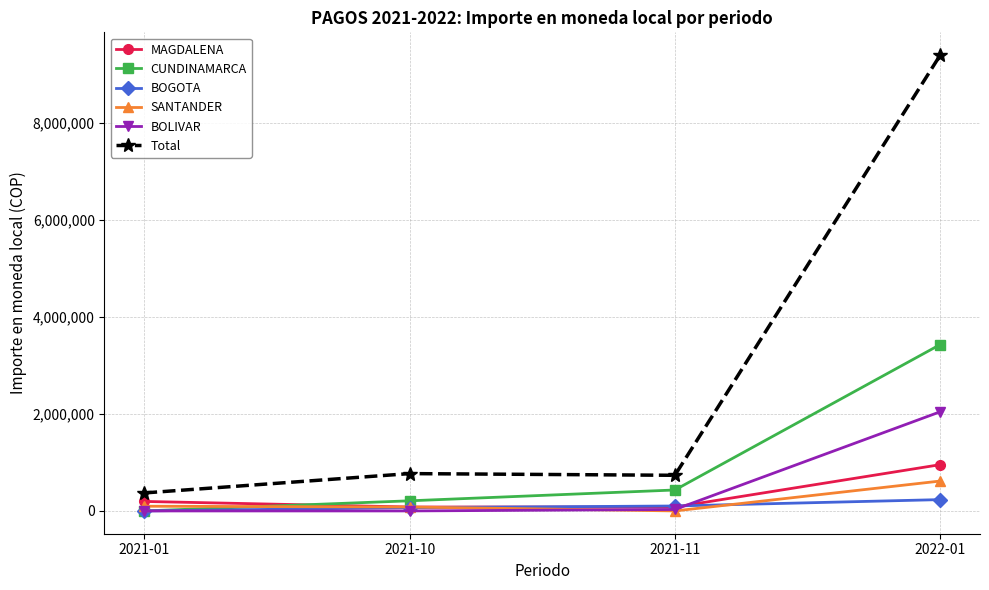

What is the total value across all series at 2021-01?

663700